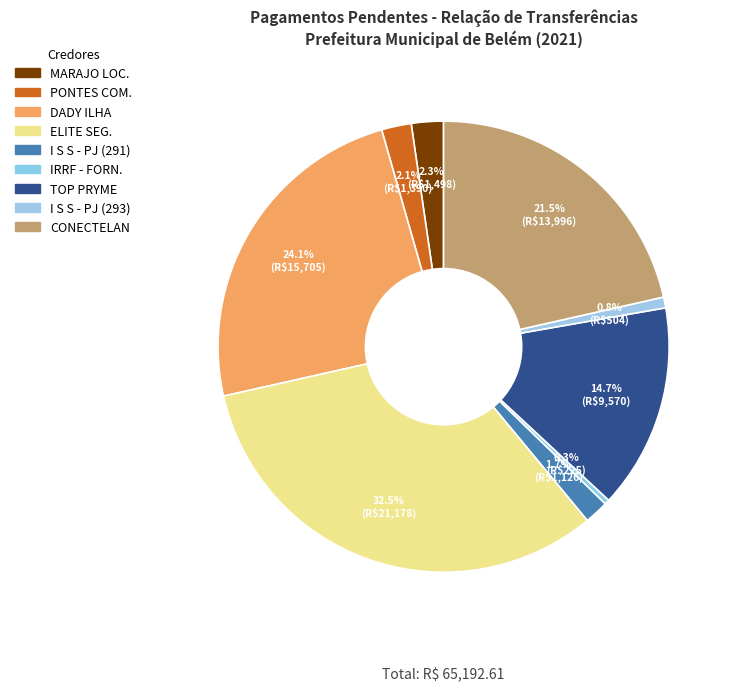

Count the number of slices in the pie.

9